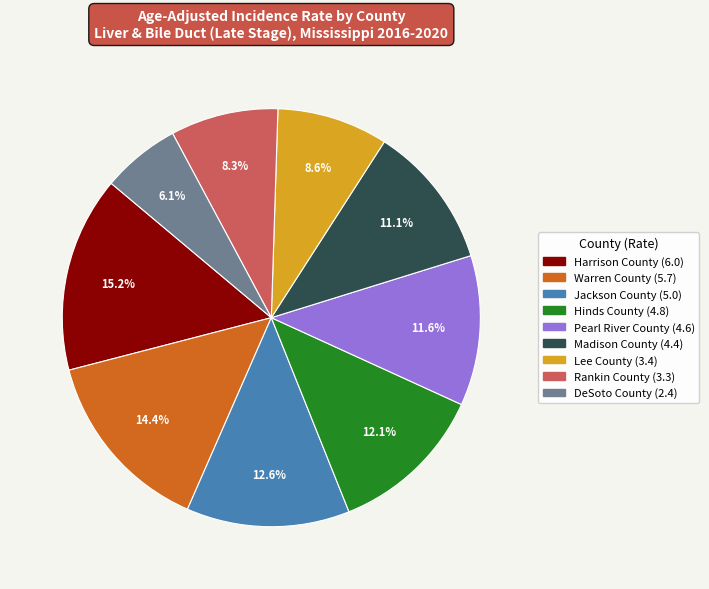

What percentage is NOT represented by Hinds County?

87.9%